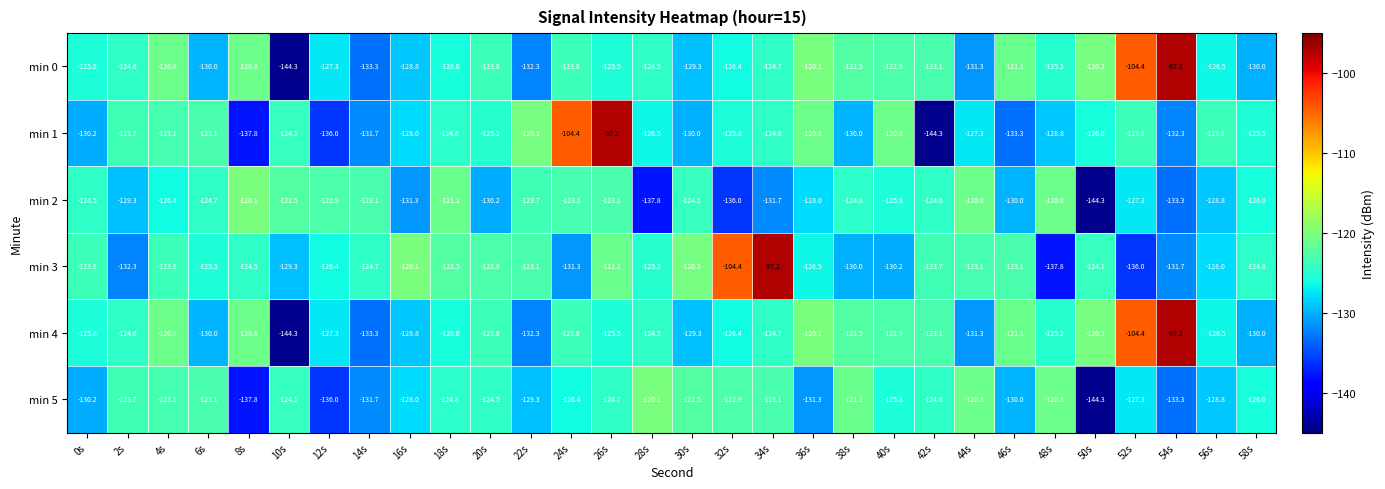

Between 12s and 58s, which series saw the biggest shift?

min 1